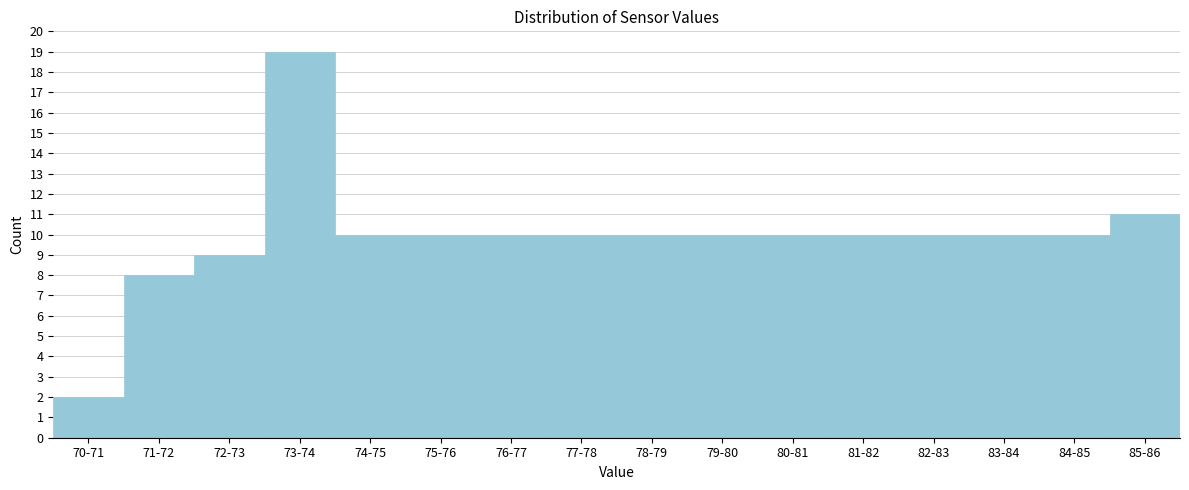

Reading right to left, extract all data points from this chart.

85-86=11	84-85=10	83-84=10	82-83=10	81-82=10	80-81=10	79-80=10	78-79=10	77-78=10	76-77=10	75-76=10	74-75=10	73-74=19	72-73=9	71-72=8	70-71=2